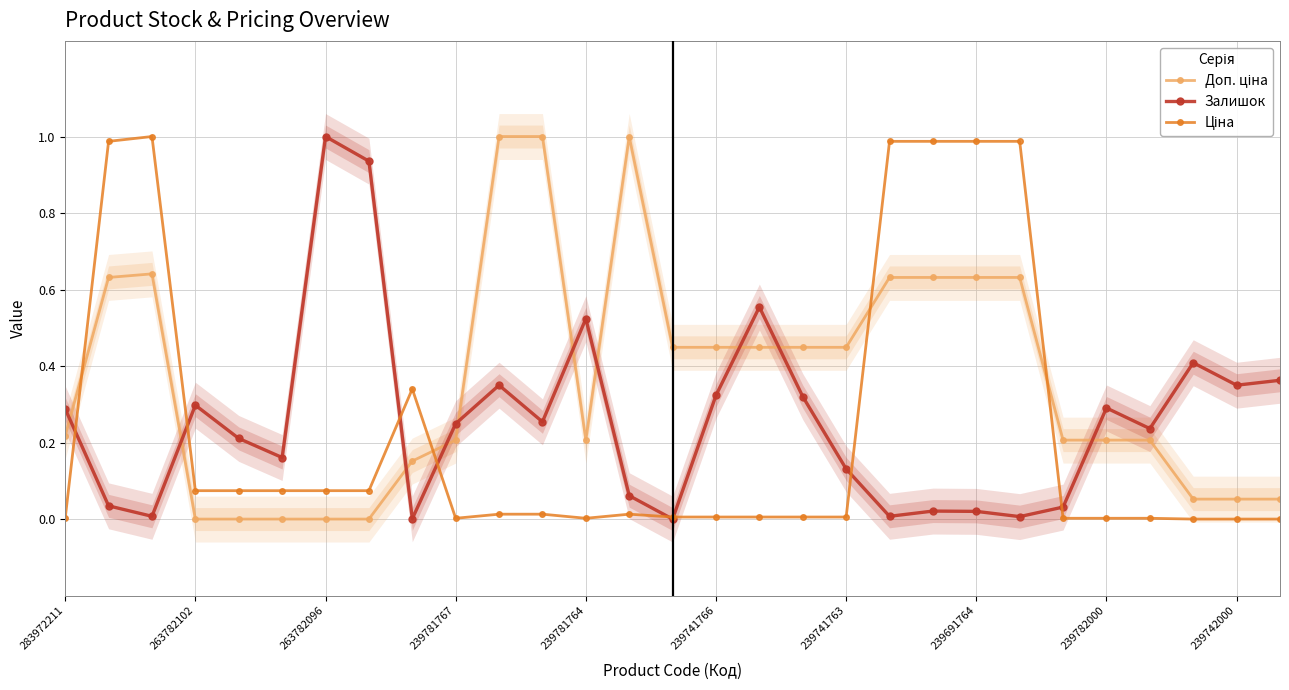

Where is the first local maximum for Залишок?

263782102